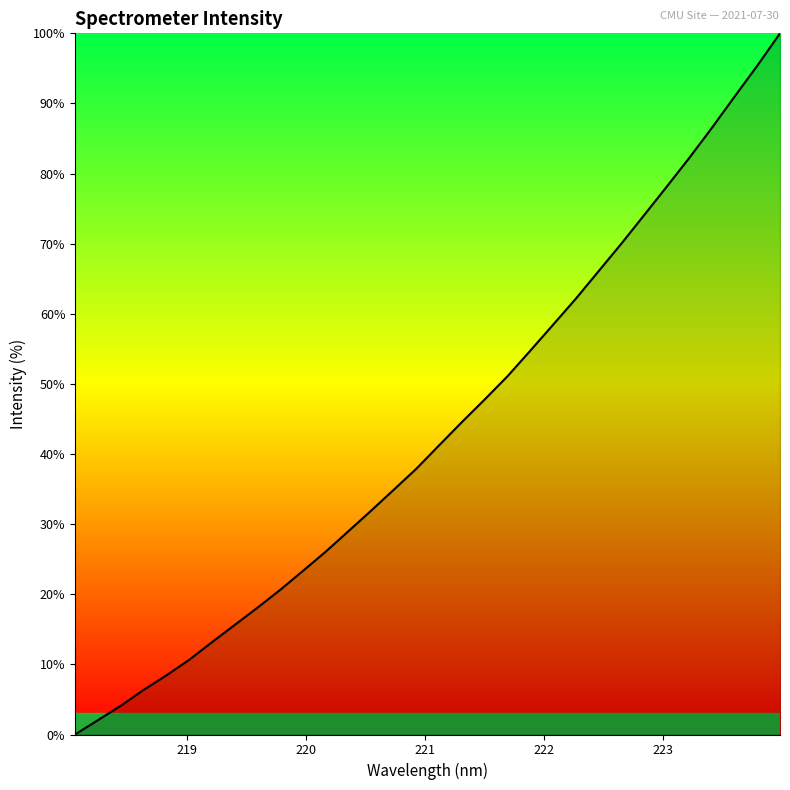

What is the greatest value displayed?

100.0